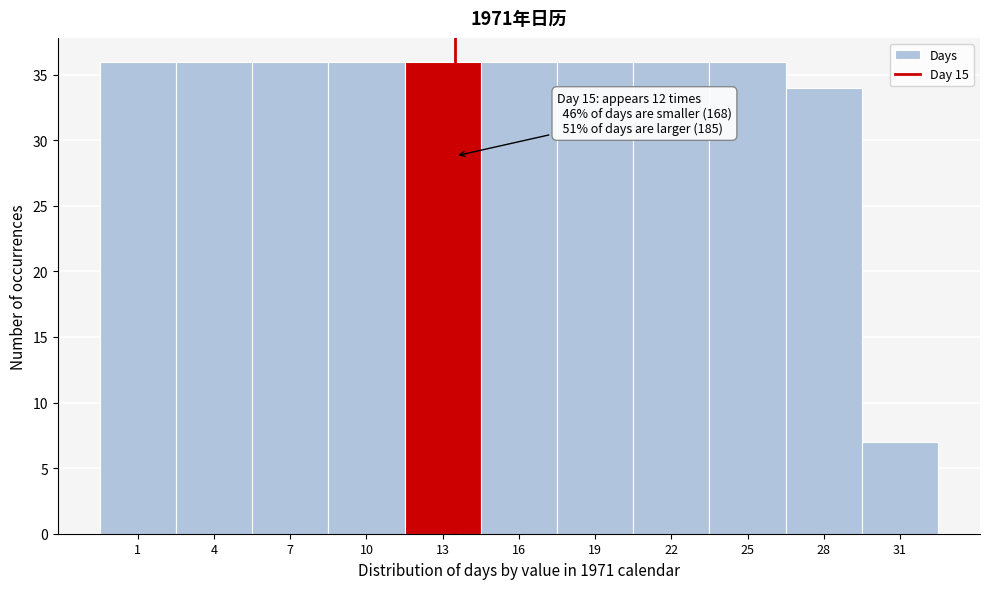

Reading left to right, extract all data points from this chart.

1=36	4=36	7=36	10=36	13=36	16=36	19=36	22=36	25=36	28=34	31=7